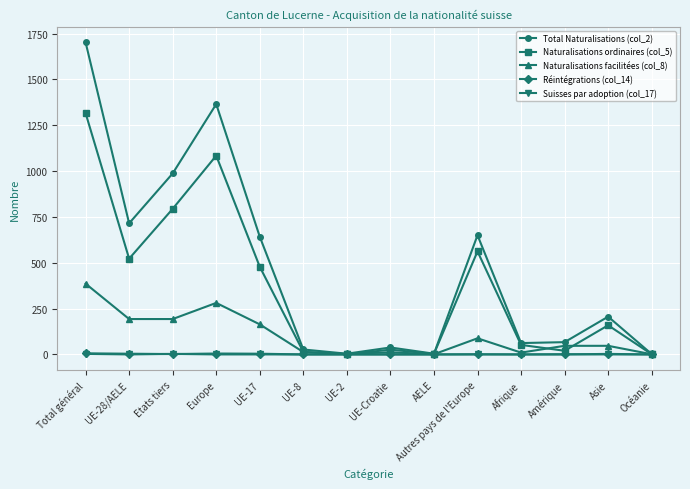

At which category is the sum across all series the highest?

Total général